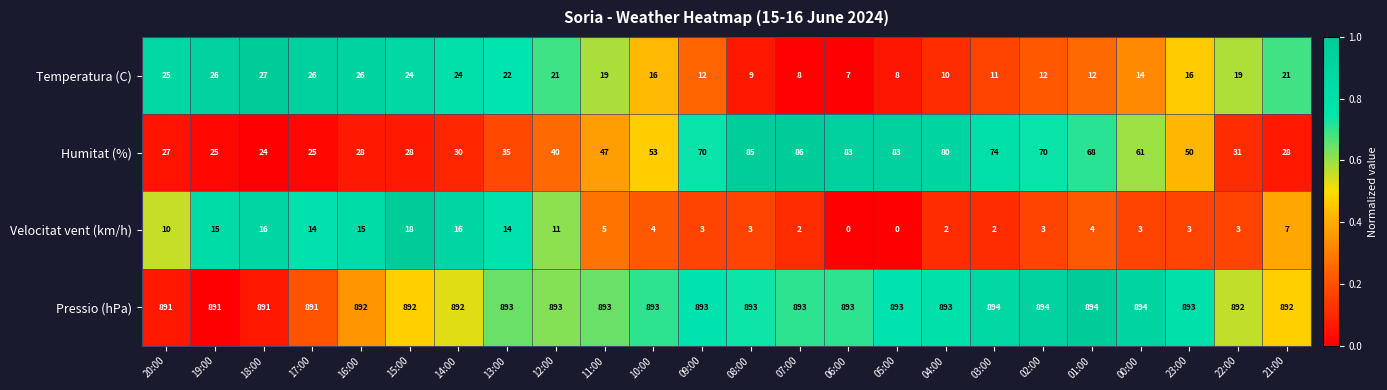

List the series in order of their peak value, lowest first.

Velocitat vent (km/h), Temperatura (C), Humitat (%), Pressio (hPa)